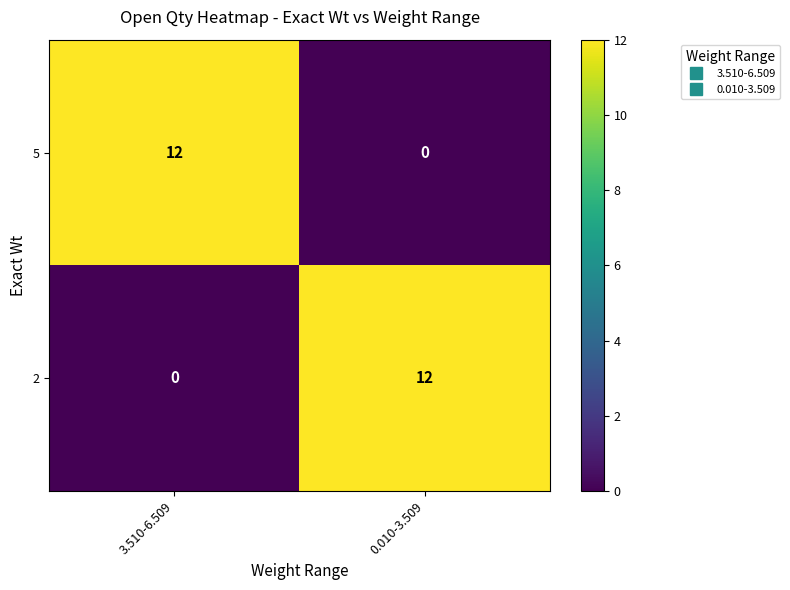

What is the approximate value of 2 at 0.010-3.509, to the nearest 5?

10